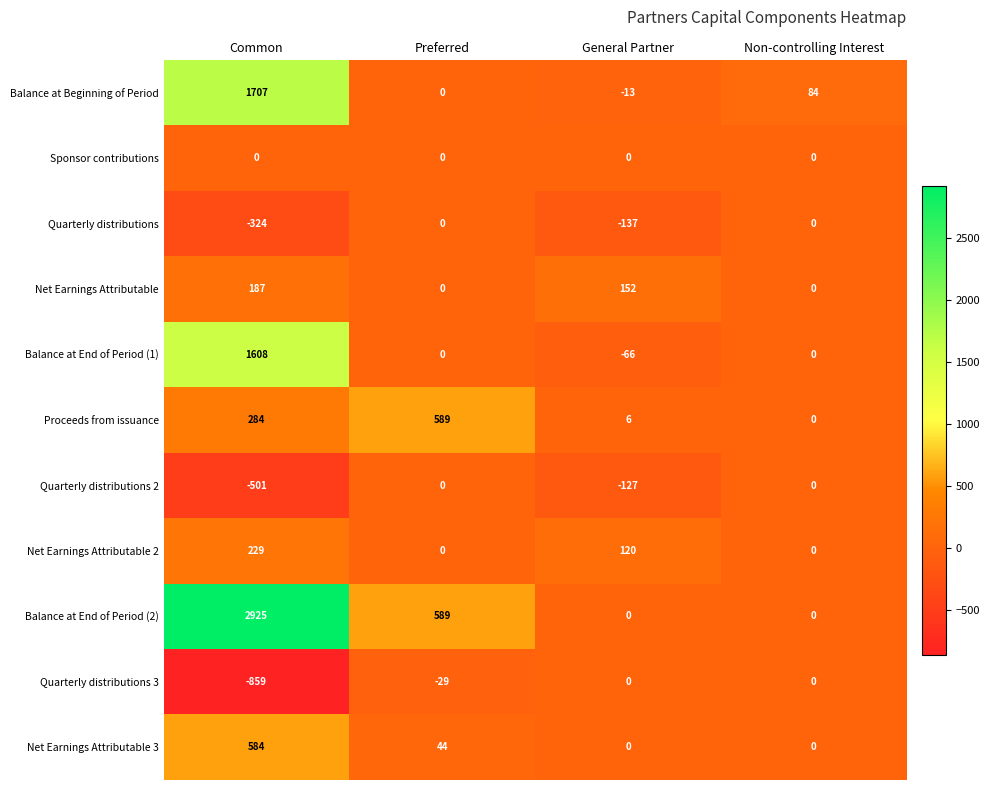

Rank the categories by Balance at Beginning of Period value from highest to lowest.

Common, Non-controlling Interest, Preferred, General Partner